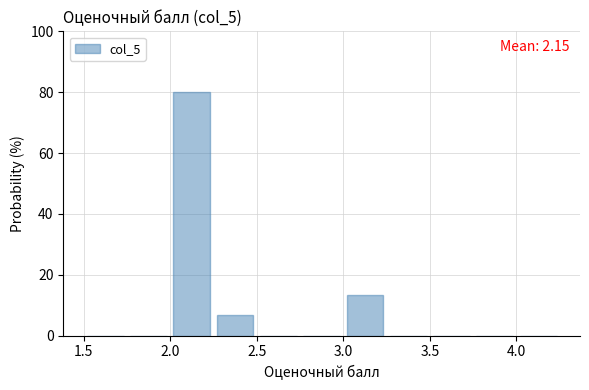

Which range on the x-axis has the tallest bar?

2.00 to 2.25